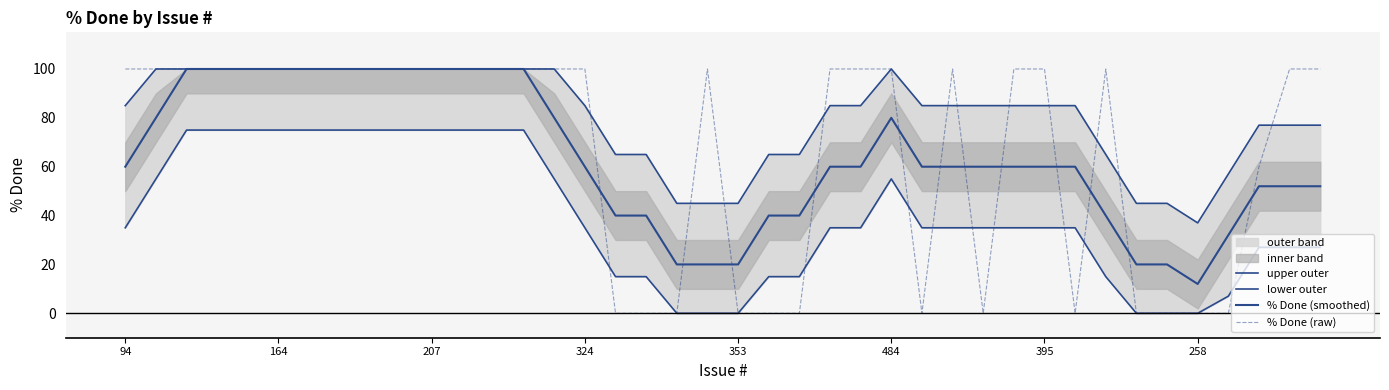

Does the chart display data point markers on the line(s)?

No